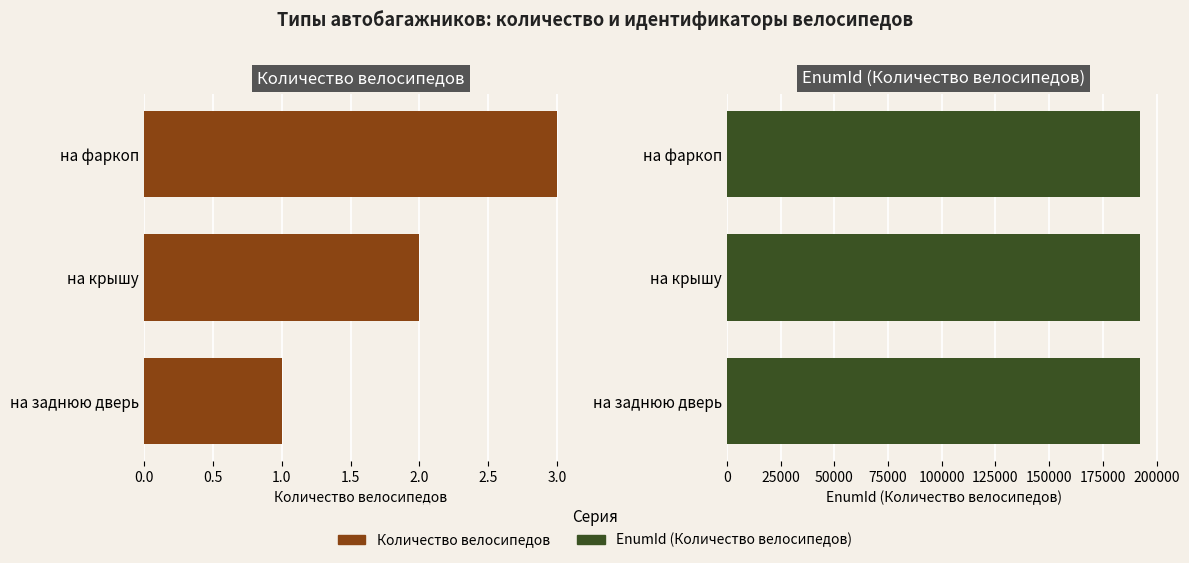

Which has a higher value, на заднюю дверь or на крышу?

на крышу